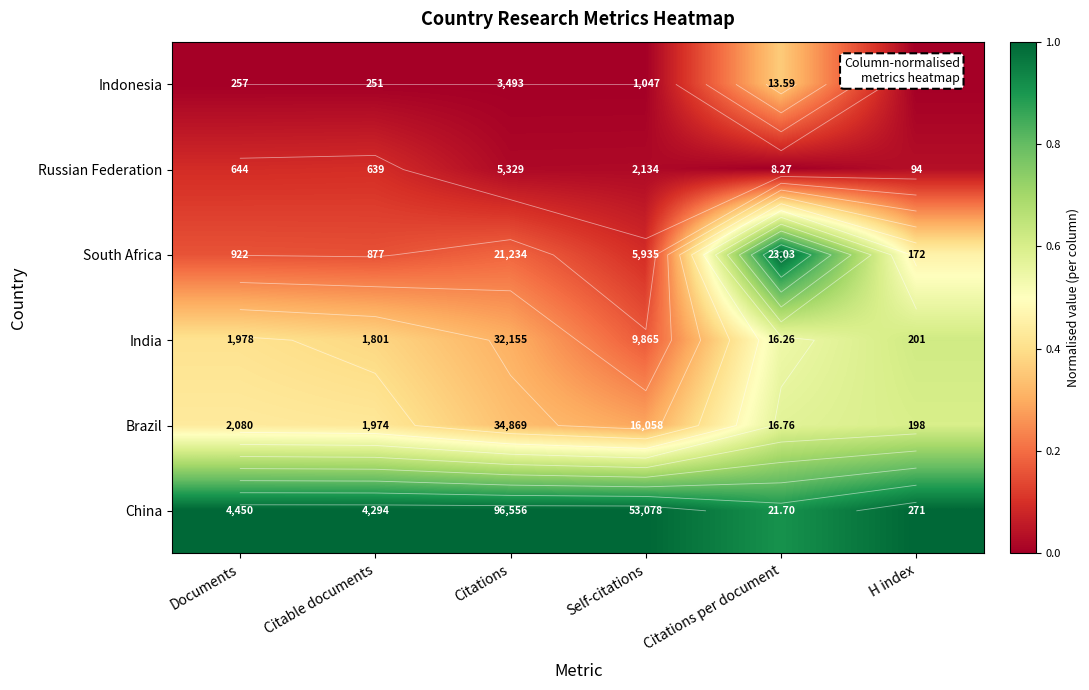

Which series has the largest total across all categories?

China